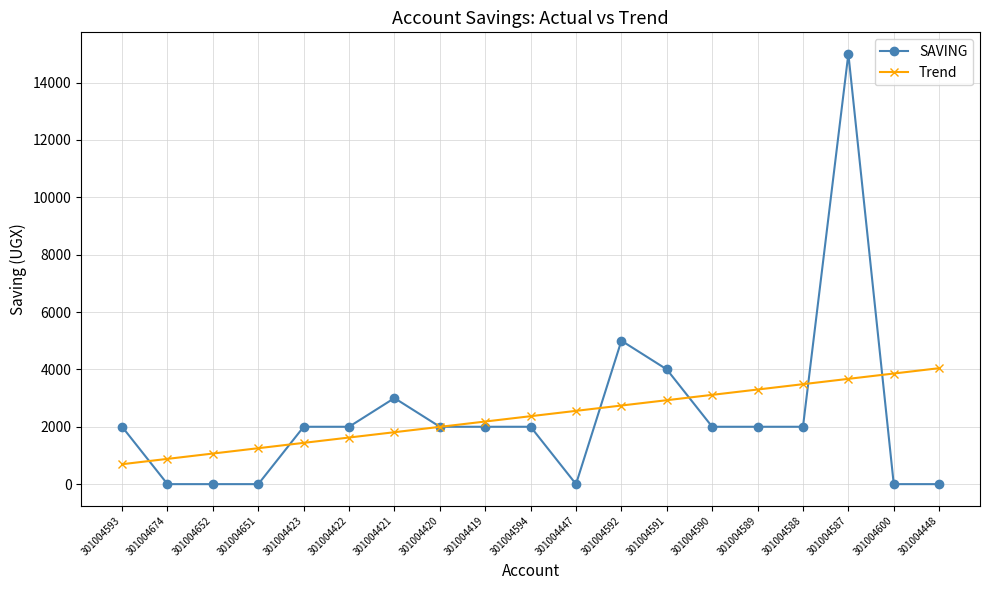

Where do Trend and SAVING first cross each other?

301004593 and 301004674